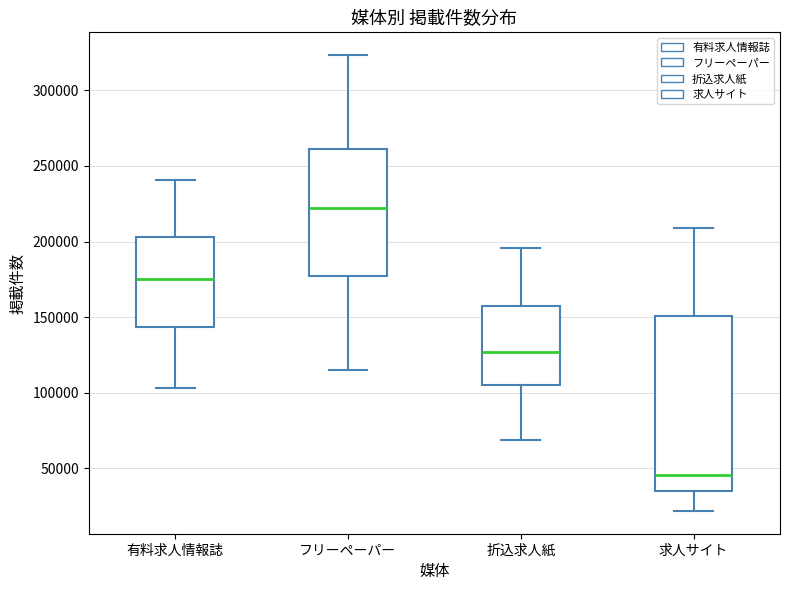

Reading left to right, transcribe this box plot: for each box, give where its median line is, the range the box spans, and where its two whiskers end, as read against the y-axis. The values are not printed on the chart, so give them approximately, as read against the axis.

有料求人情報誌: median 175000, box 145000 to 205000, whiskers 105000 to 240000
フリーペーパー: median 220000, box 175000 to 260000, whiskers 115000 to 325000
折込求人紙: median 125000, box 105000 to 155000, whiskers 70000 to 195000
求人サイト: median 45000, box 35000 to 150000, whiskers 20000 to 210000